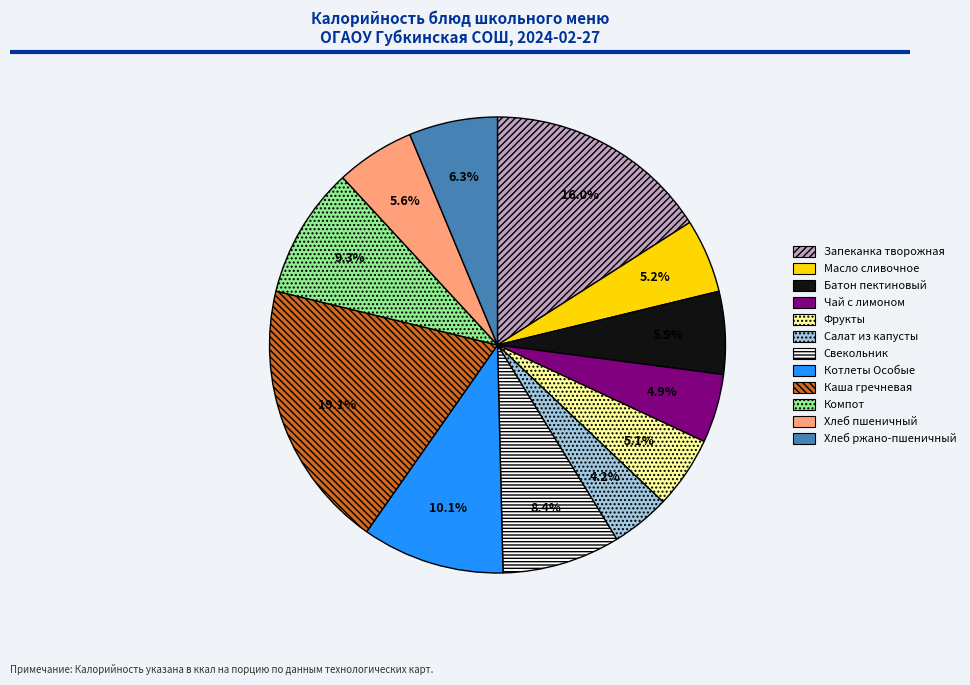

Combined, do Масло сливочное and Фрукты account for over 50%?

No